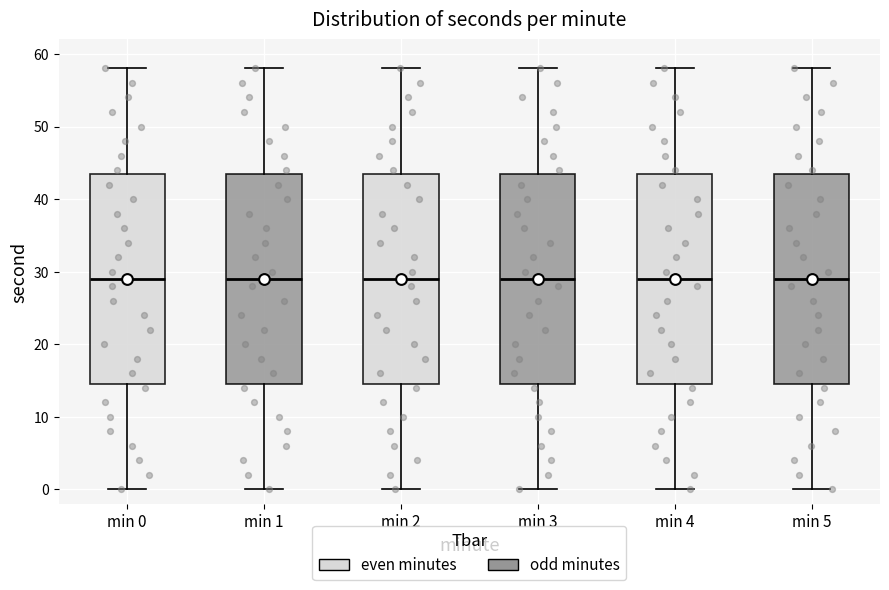

Reading left to right, read every box against the y-axis: the position of its median line, the range the box covers, and the ends of its whiskers. The values are not printed on the chart, so give them approximately, as read against the axis.

min 0: median 29, box 15 to 44, whiskers 0 to 58
min 1: median 29, box 15 to 44, whiskers 0 to 58
min 2: median 29, box 15 to 44, whiskers 0 to 58
min 3: median 29, box 15 to 44, whiskers 0 to 58
min 4: median 29, box 15 to 44, whiskers 0 to 58
min 5: median 29, box 15 to 44, whiskers 0 to 58